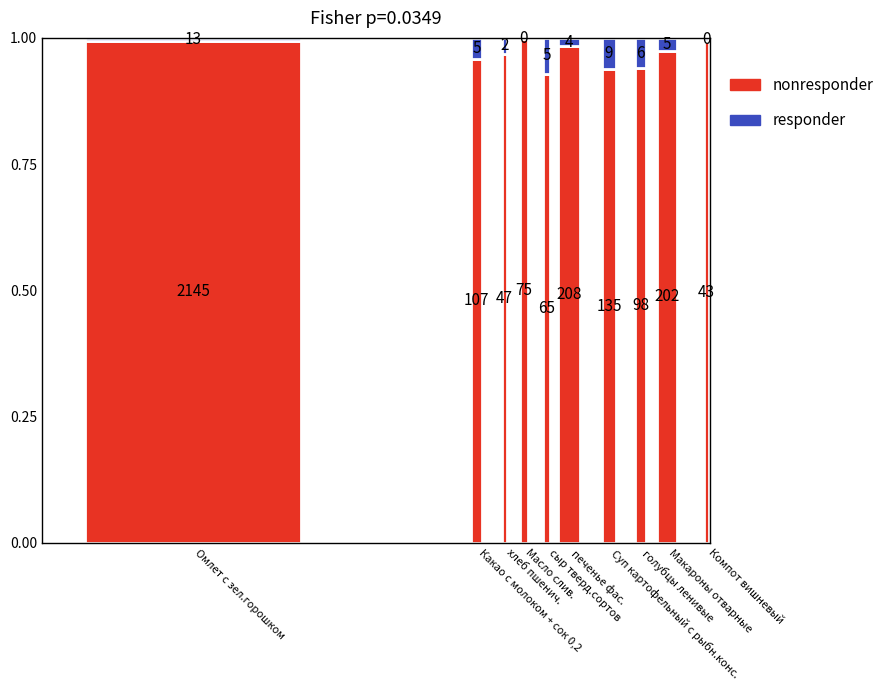

Are the bars horizontal?

No